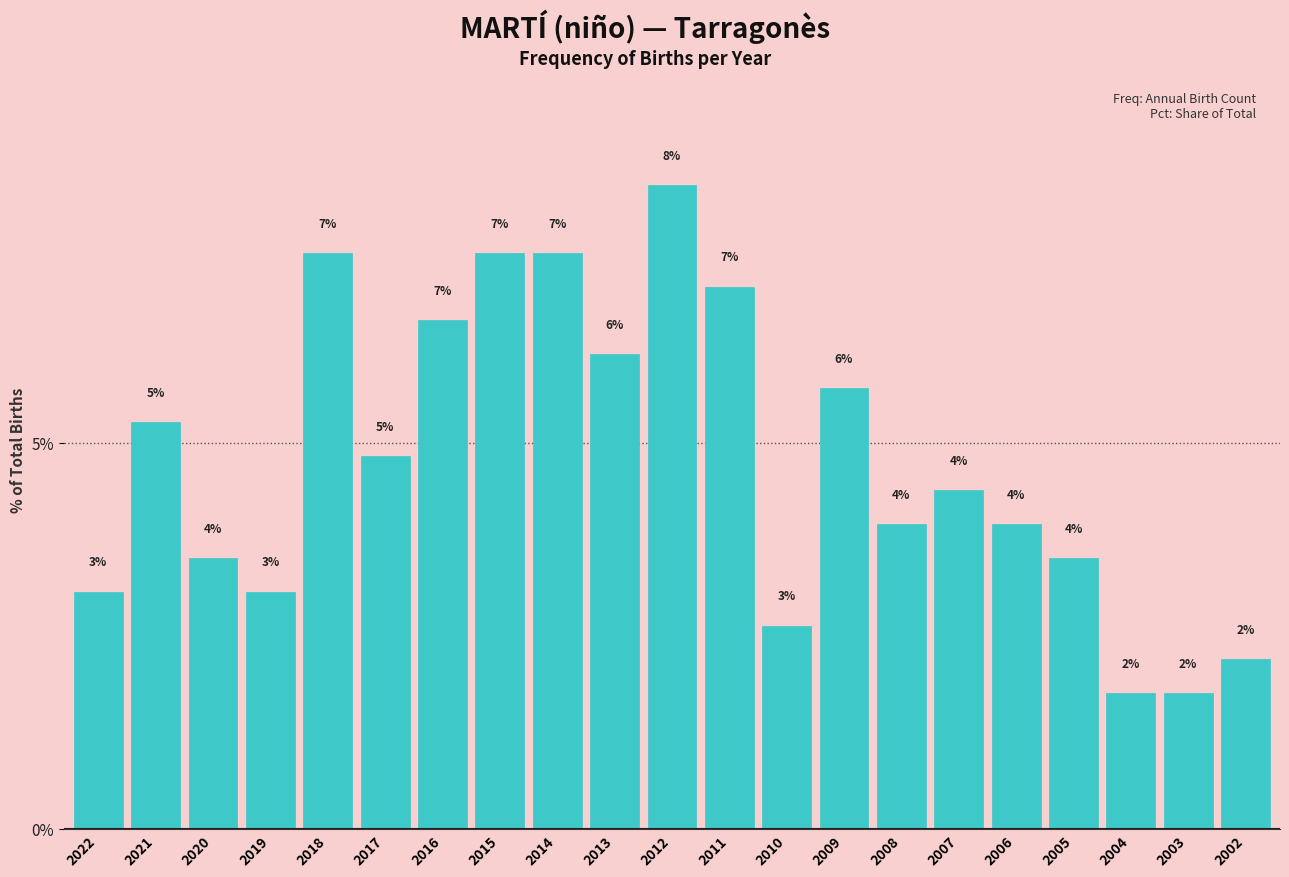

How many bars are there in total?

21